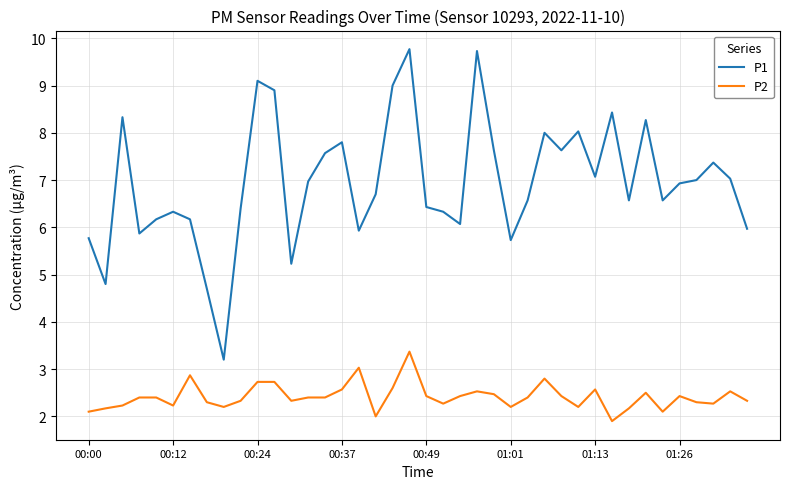

Which series has the widest spread of values?

P1